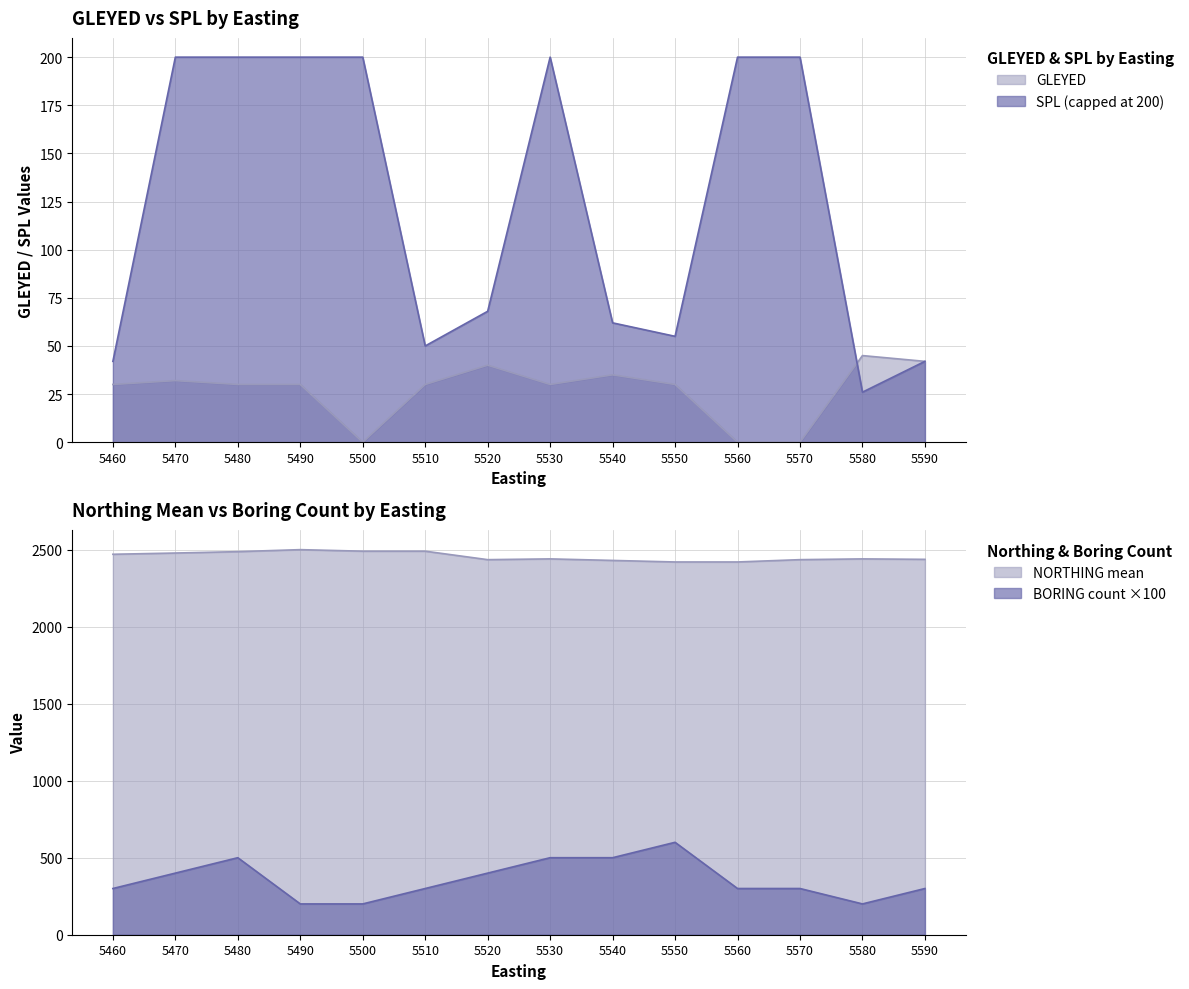

How many values in the SPL series are below 200?

7